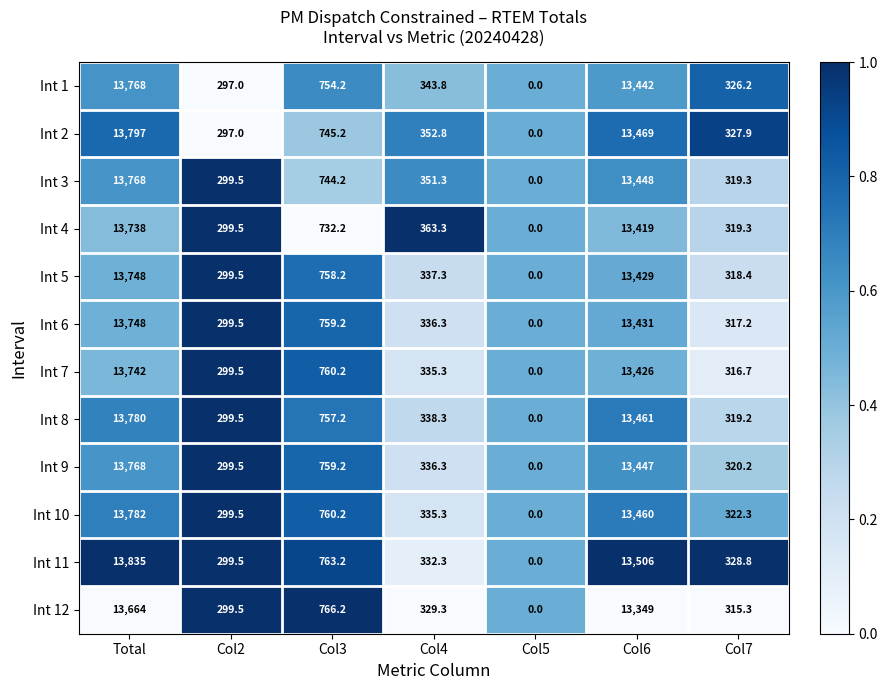

True or false: Int 9 has a value of 0.0 at Col5.

True